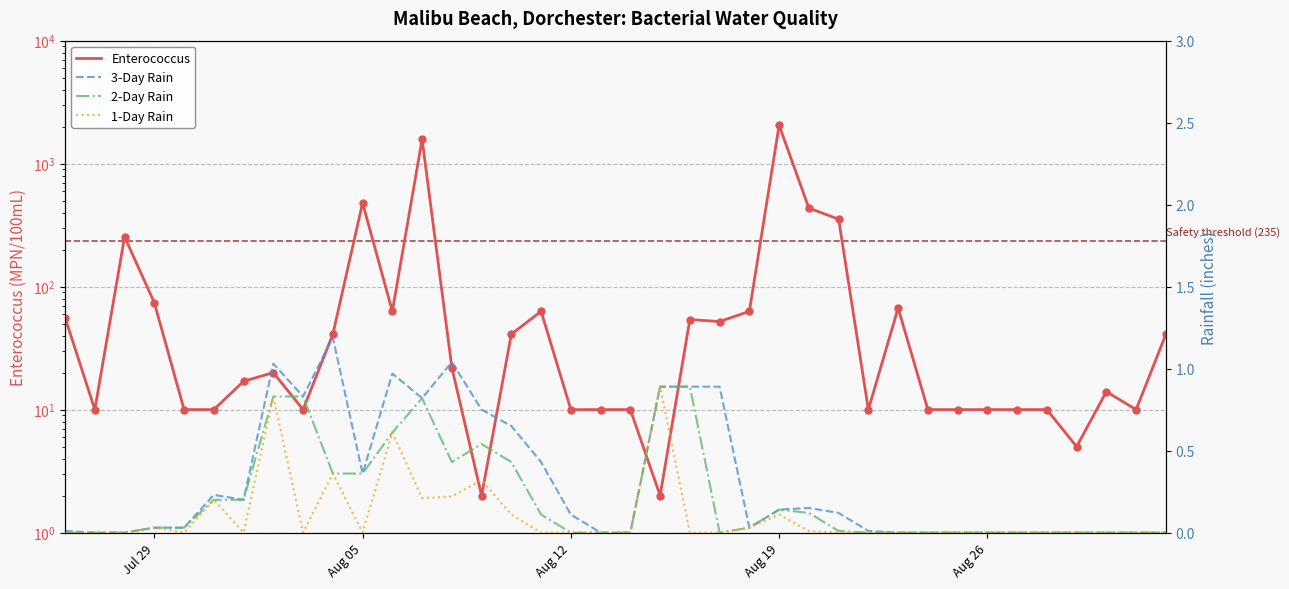

Which series has the largest total across all categories?

Enterococcus